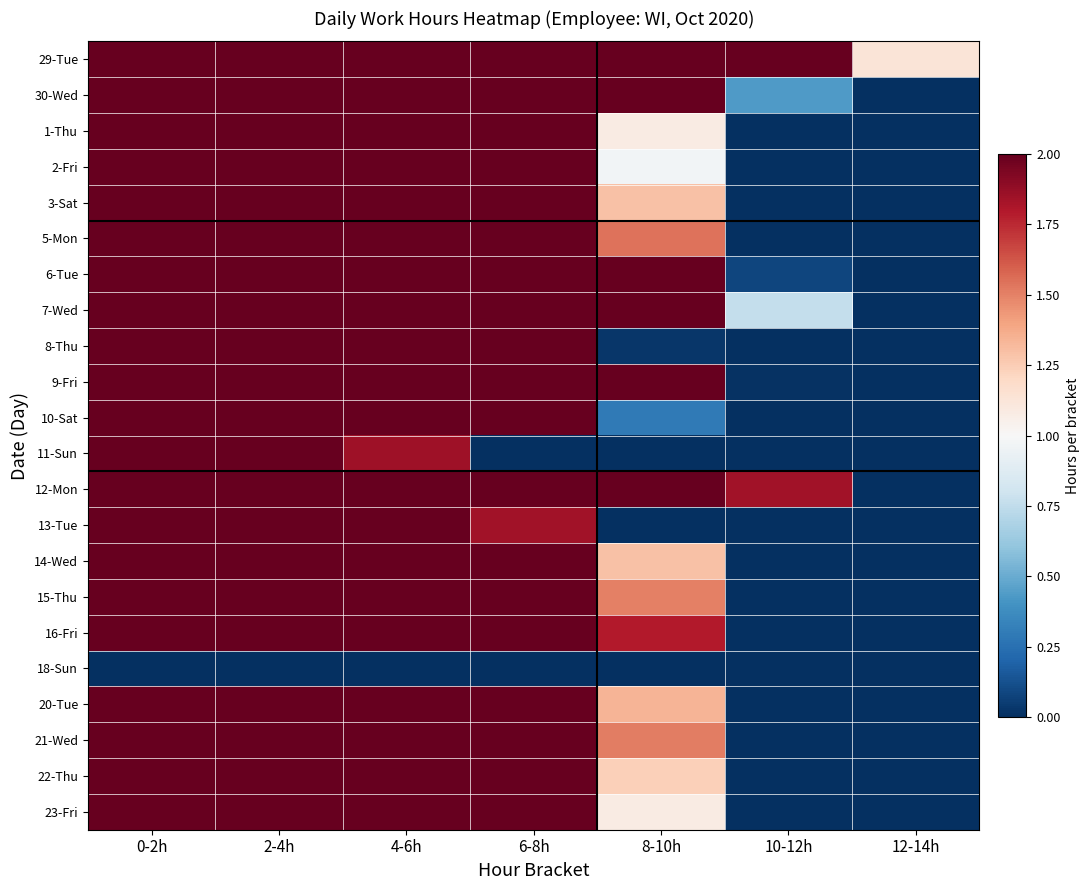

How many series are shown in this chart?

22